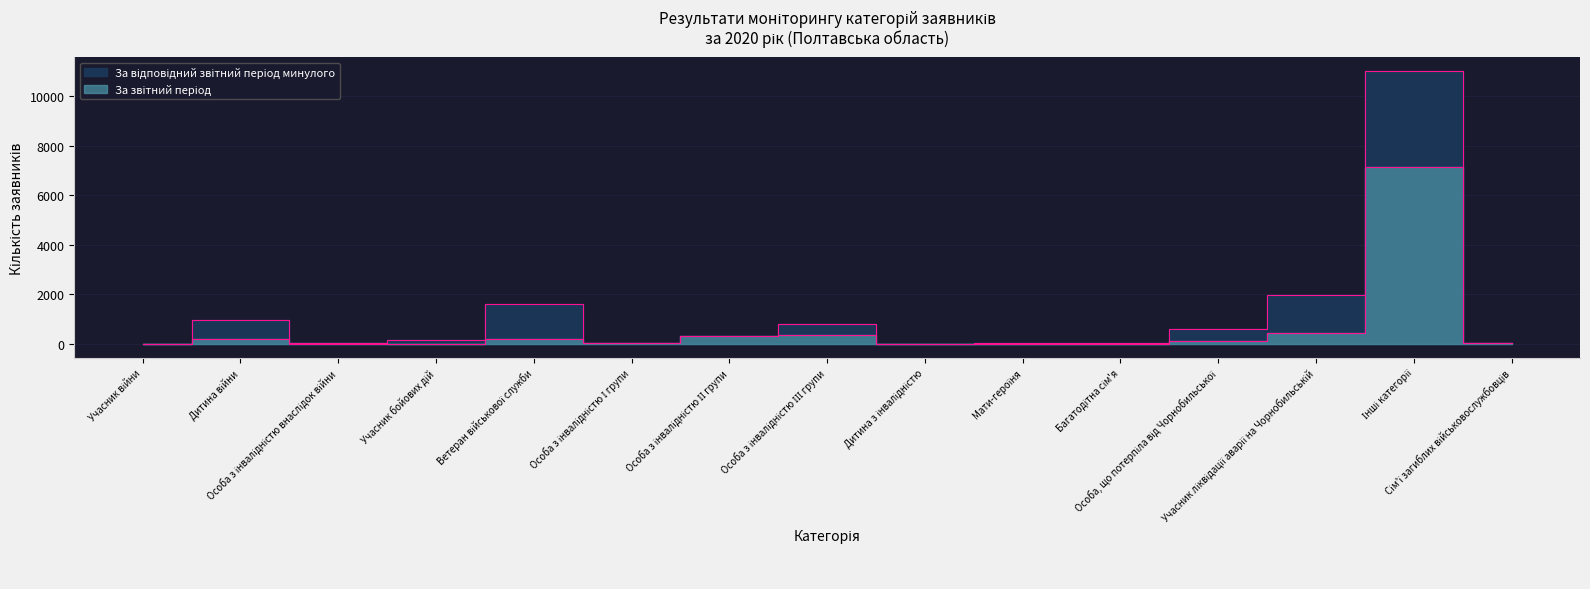

List the series in order of their overall mean, lowest first.

За звітний період, За відповідний звітний період минулого